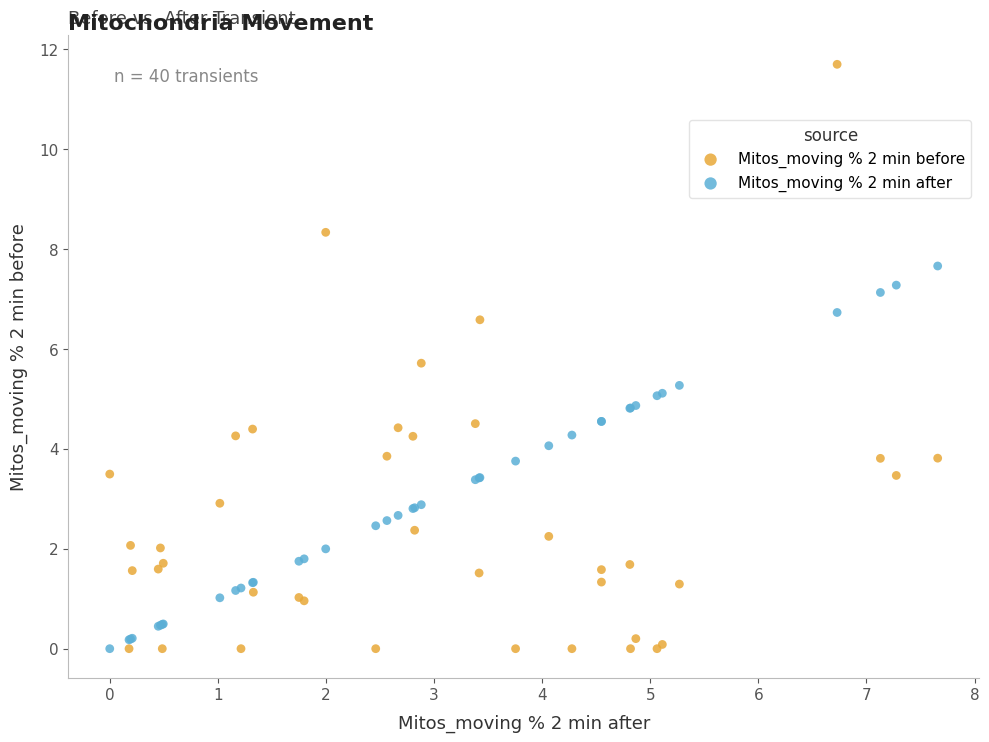

What are all the series names shown in the legend?

Mitos_moving % 2 min before, Mitos_moving % 2 min after